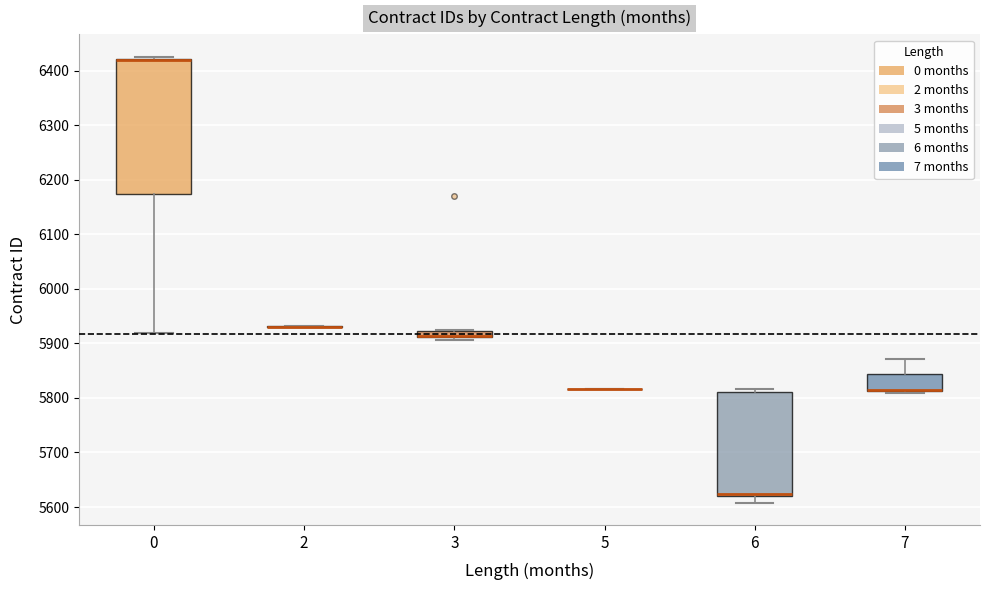

Which box is the tallest, from its lower edge to its upper edge?

0